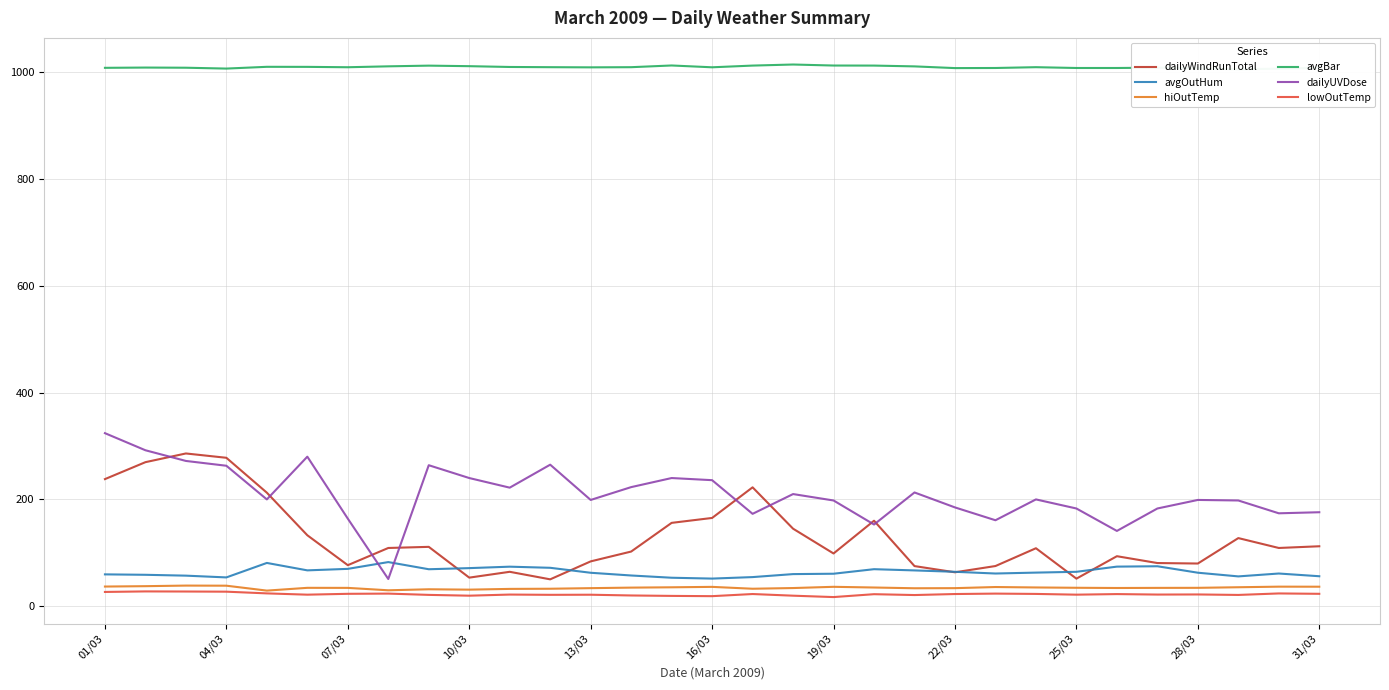

At which label does dailyUVDose reach its peak?

01/03